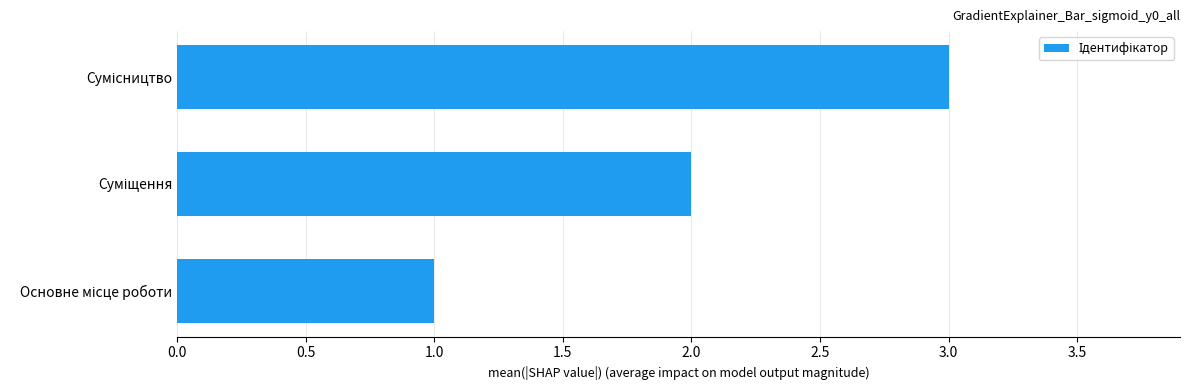

What is the maximum value shown in the chart?

3